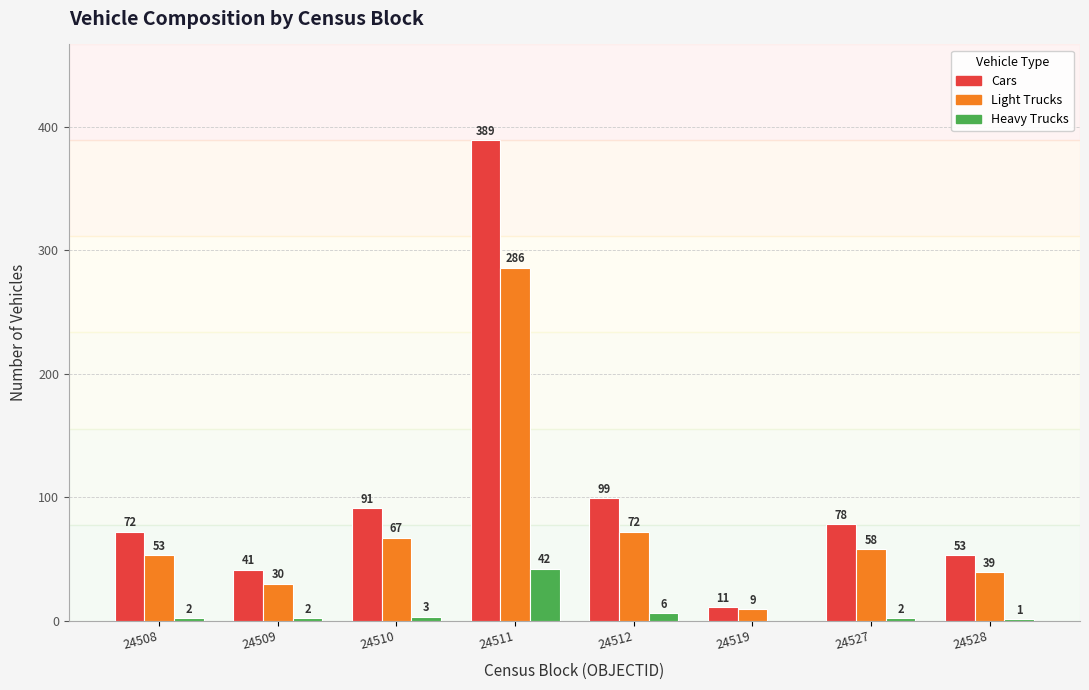

How many groups of bars are there?

8